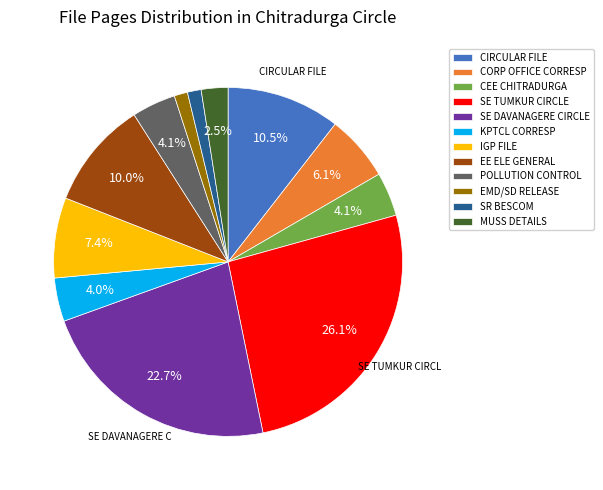

To the nearest percent, what is the average slice percentage?

8%